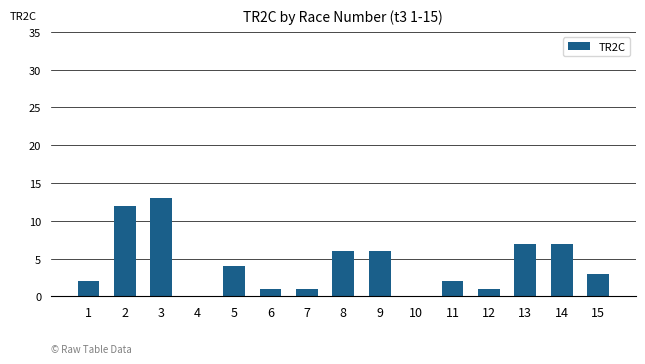

What is the greatest value displayed?

13